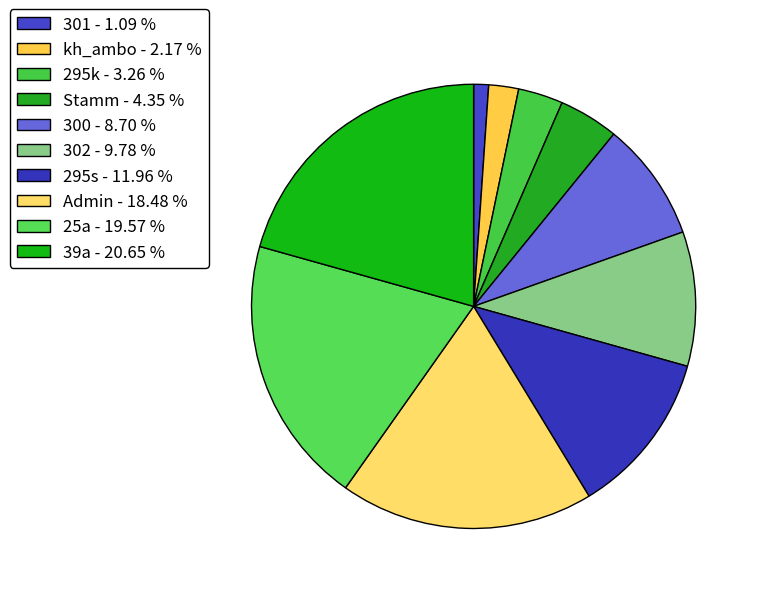

Which slice is the largest?

39a